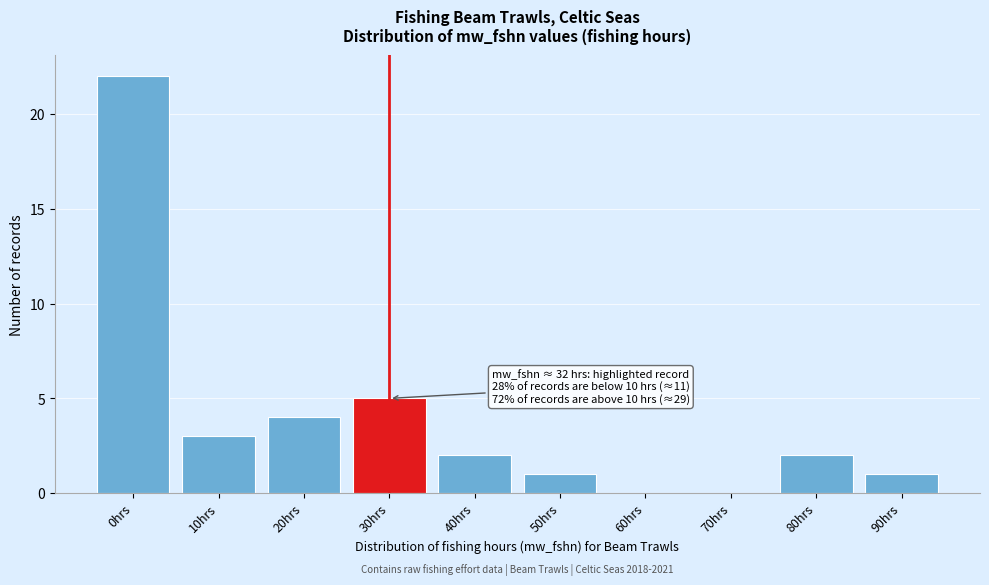

Reading left to right, what are all the values shown in this chart?

0hrs=22	10hrs=3	20hrs=4	30hrs=5	40hrs=2	50hrs=1	60hrs=0	70hrs=0	80hrs=2	90hrs=1